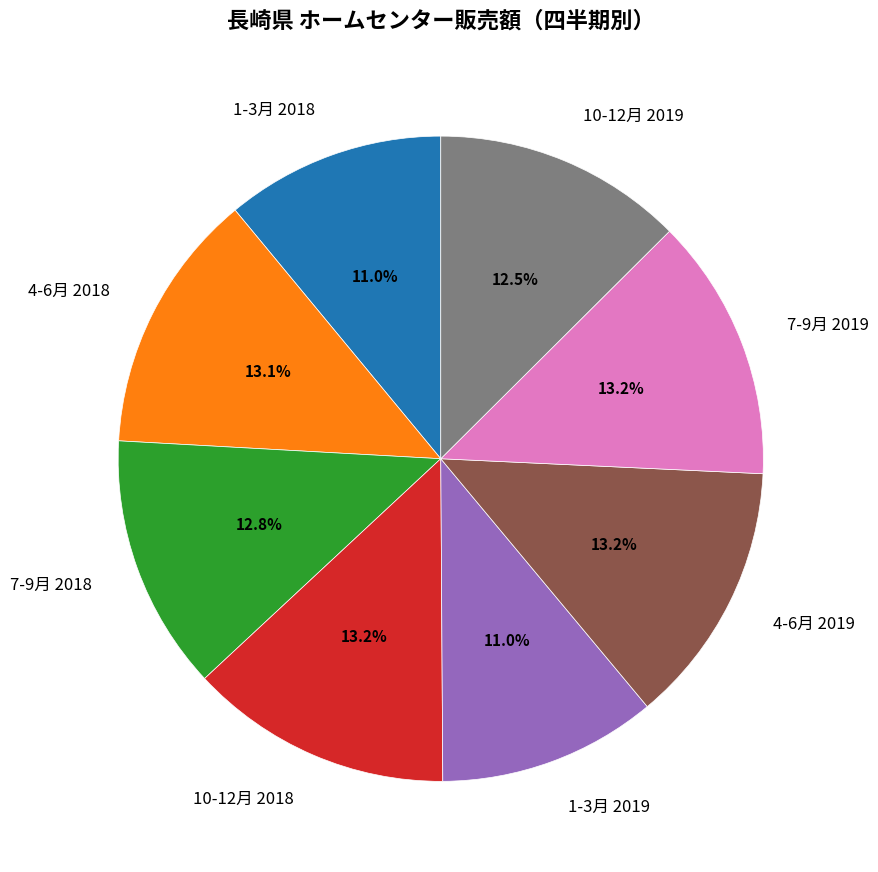

What percentage is the 4-6月 2018 slice, to the nearest percent?

13%